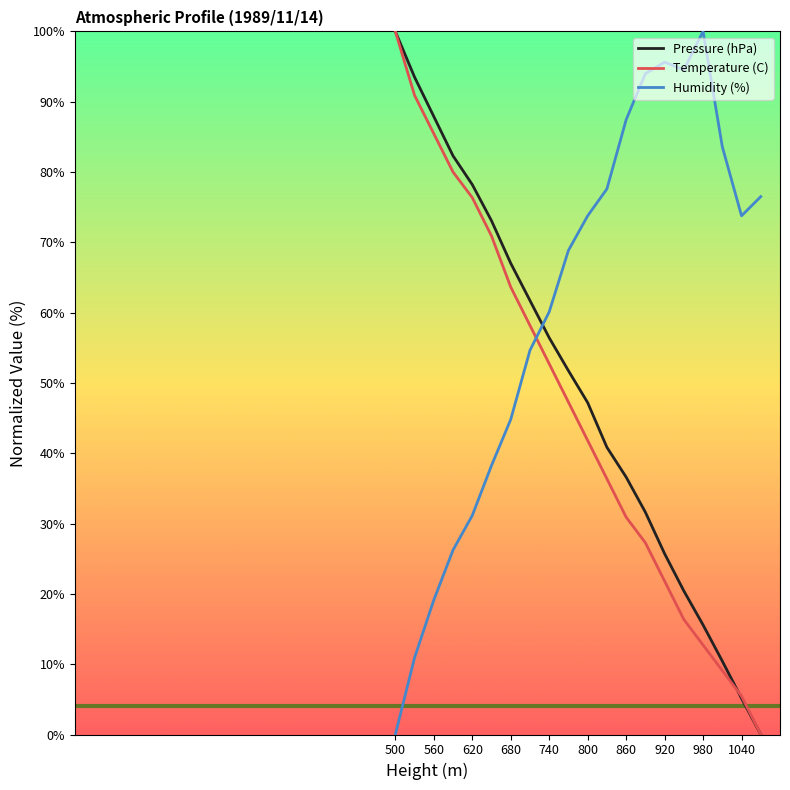

What is the greatest value displayed?

100.0